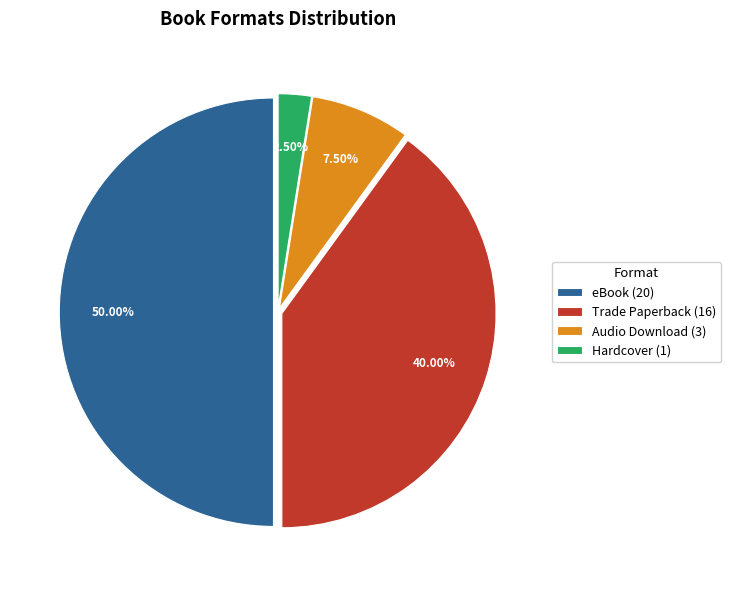

What is the smallest slice in the pie chart?

Hardcover